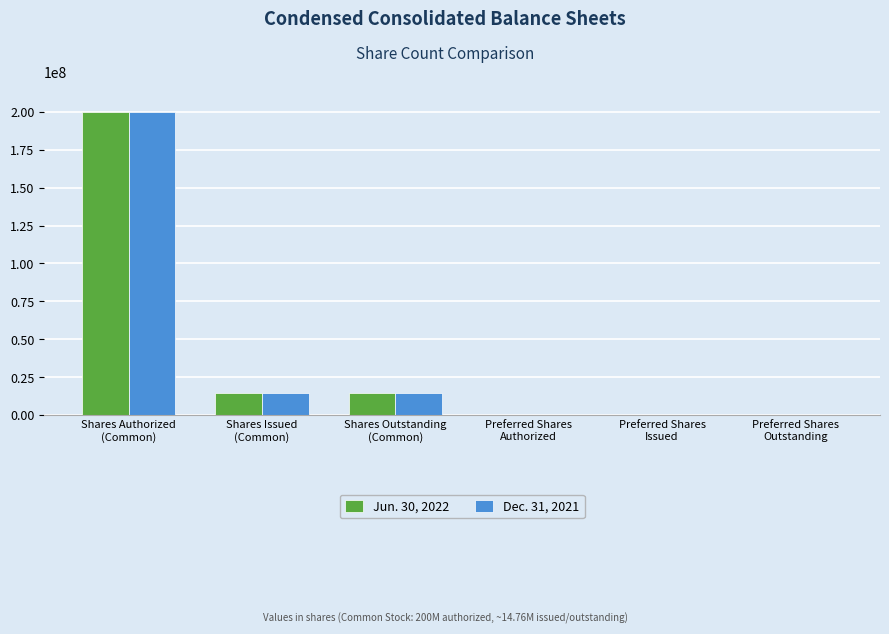

What is the greatest value displayed?

200000000